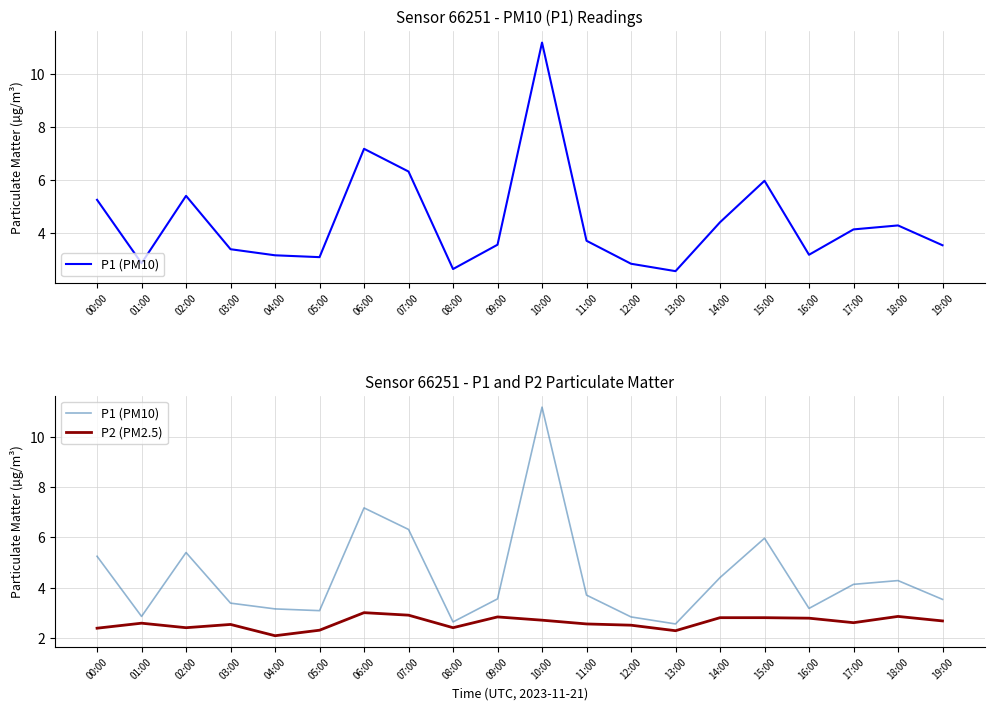

At which label does P1 (PM10) first exceed 3?

00:00